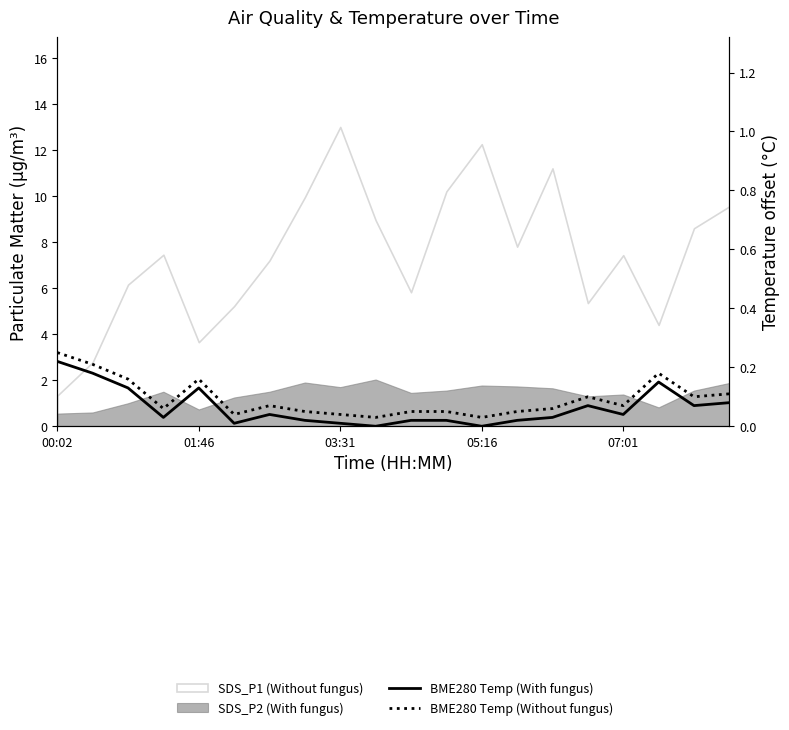

True or false: BME280 Temp (Without fungus) and BME280 Temp (With fungus) intersect in this chart.

False